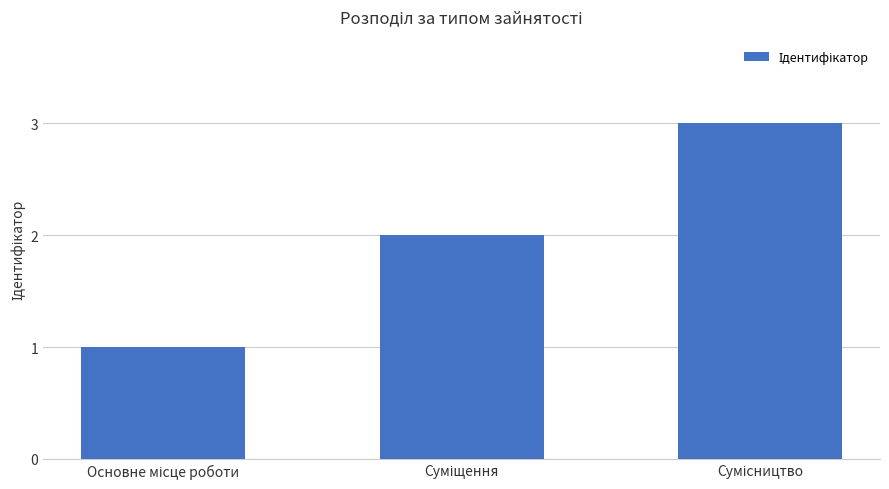

What is the greatest value displayed?

3